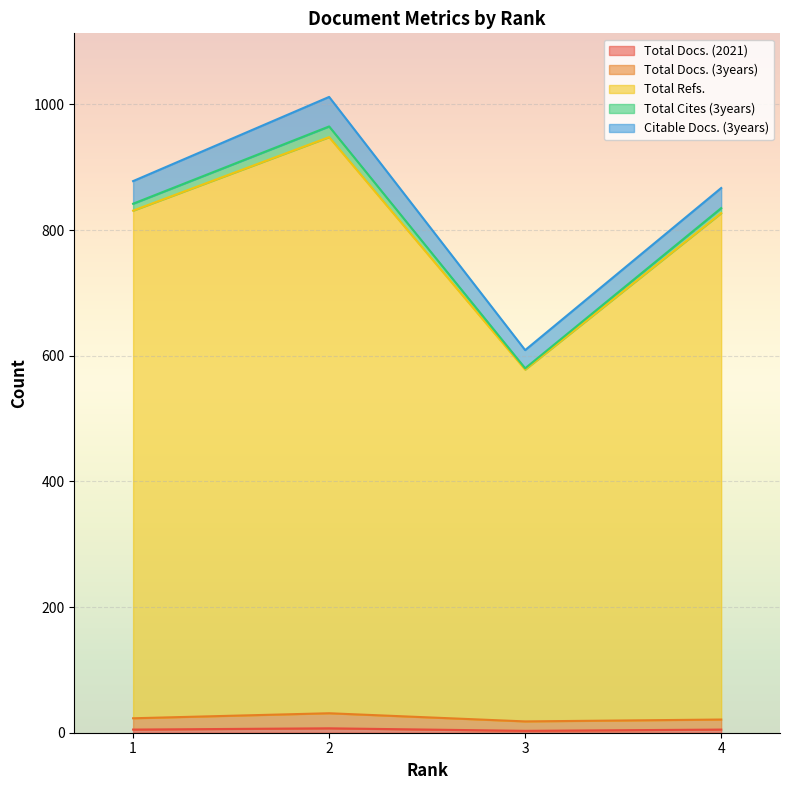

Does the chart display data point markers on the line(s)?

No